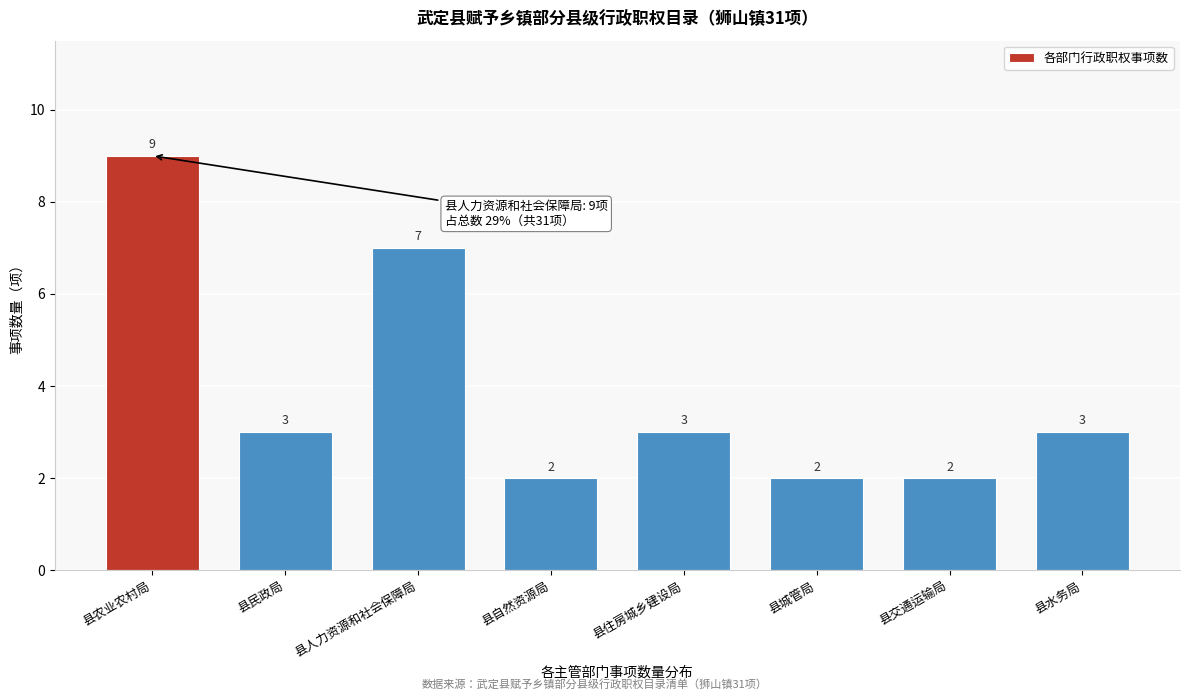

Reading left to right, transcribe all the data shown in this chart.

9	3	7	2	3	2	2	3